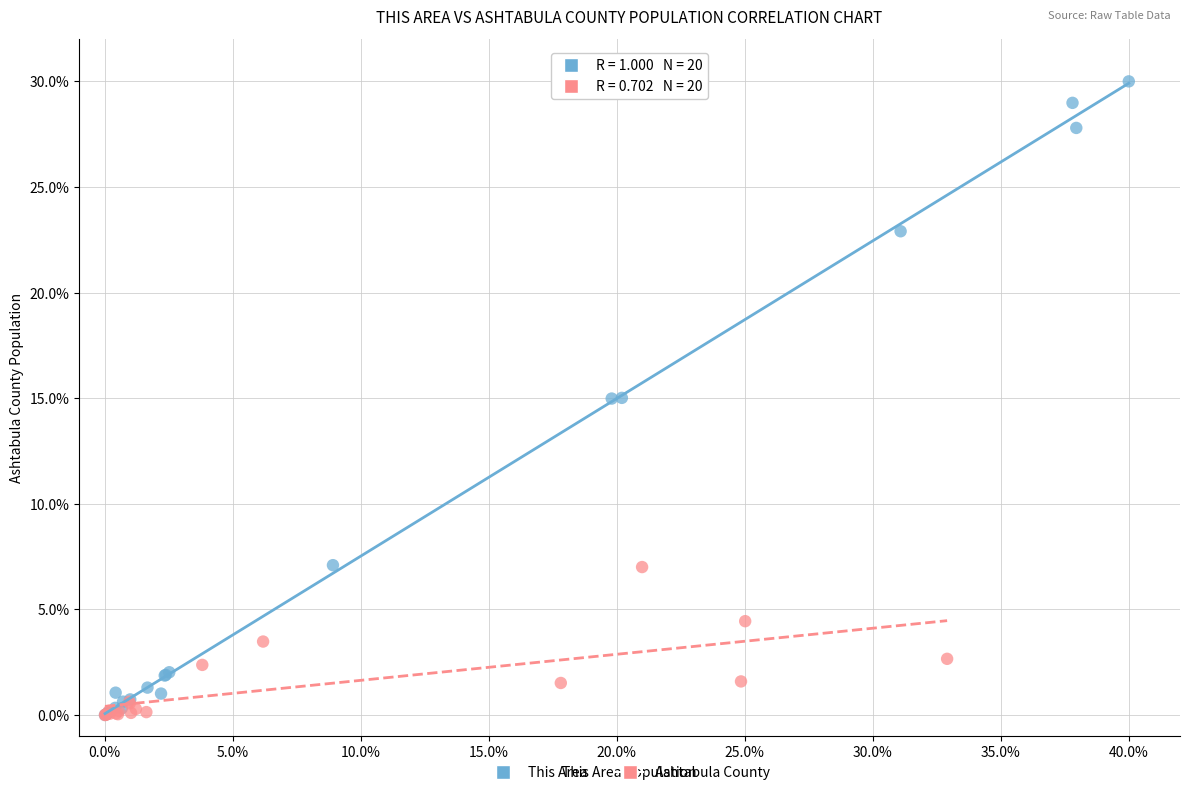

Which series contains the highest Y value?

This Area